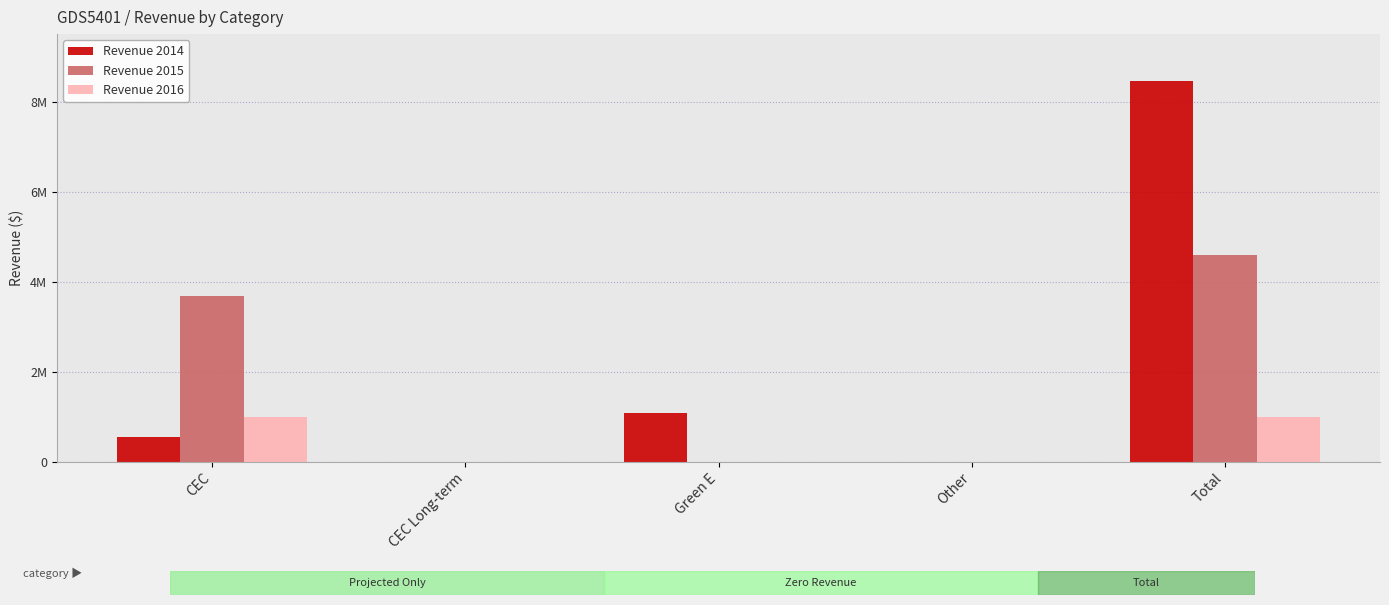

What are all the series names shown in the legend?

Revenue 2014, Revenue 2015, Revenue 2016